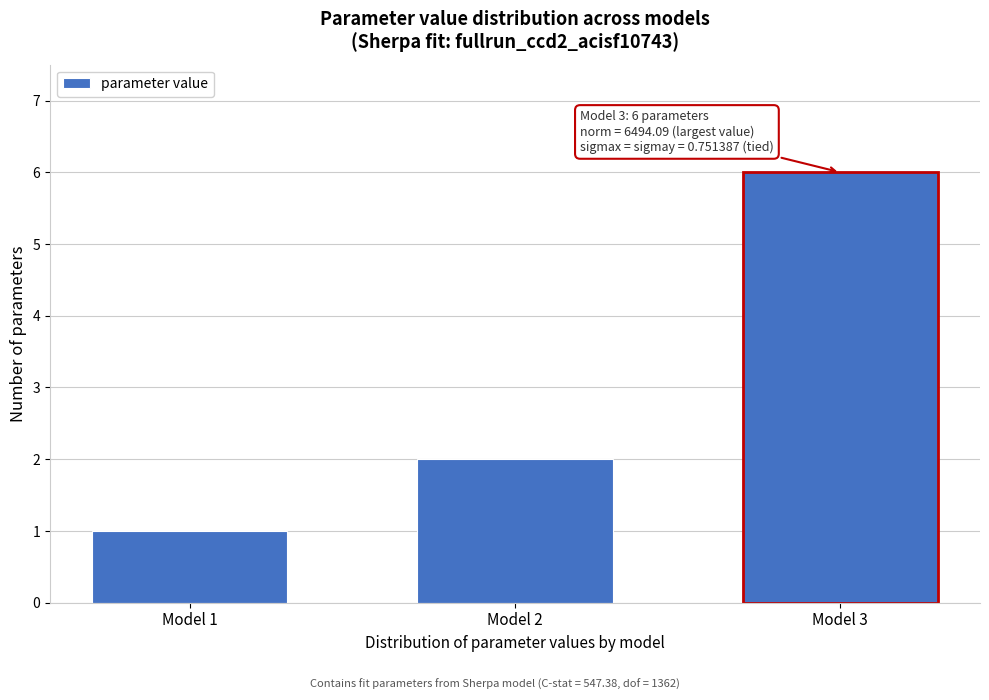

Reading right to left, list all the values displayed in this chart.

6	2	1